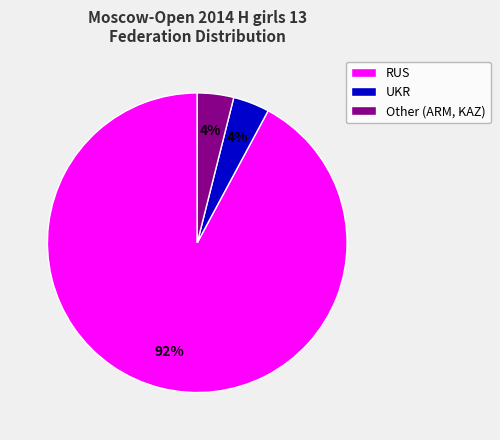

What percentage is the RUS slice, to the nearest percent?

92%